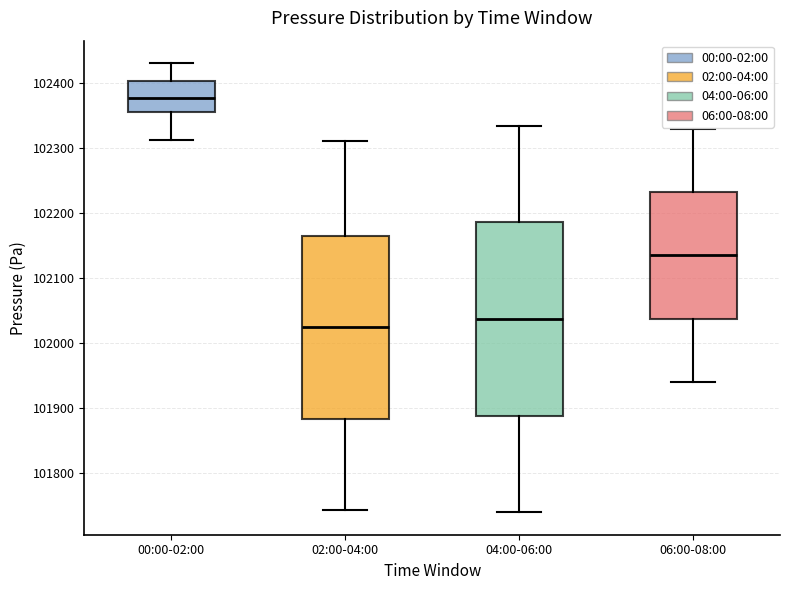

Where is the lower edge of the box for 06:00-08:00 on the y-axis? The values are not printed on the chart, so give them approximately, as read against the axis.

102040